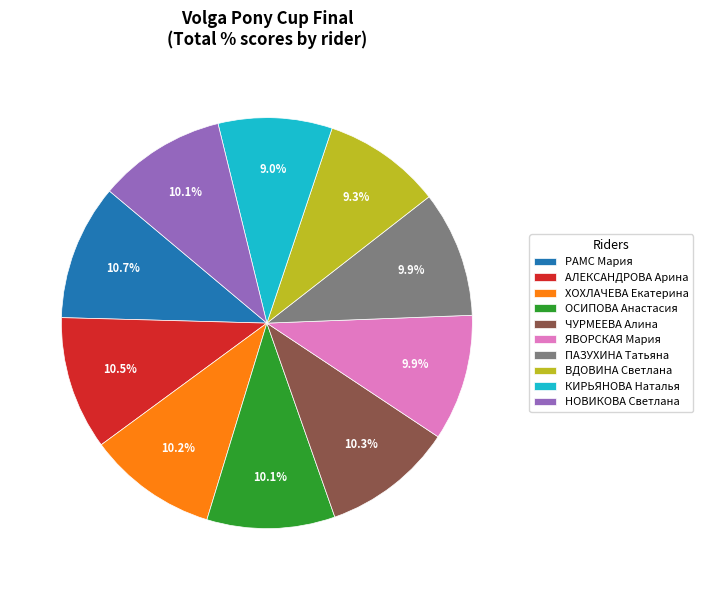

Does ОСИПОВА Анастасия account for over 50% of the chart?

No